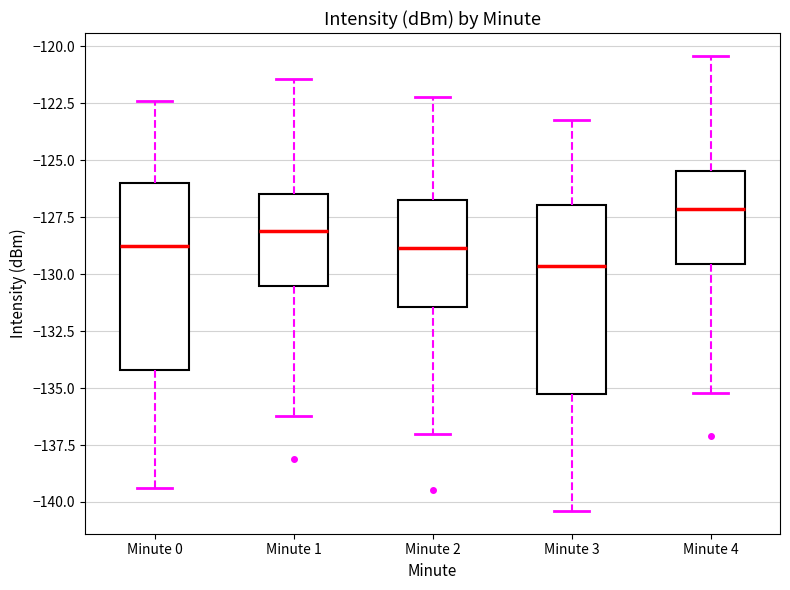

Which box's median line is the lowest?

Minute 3